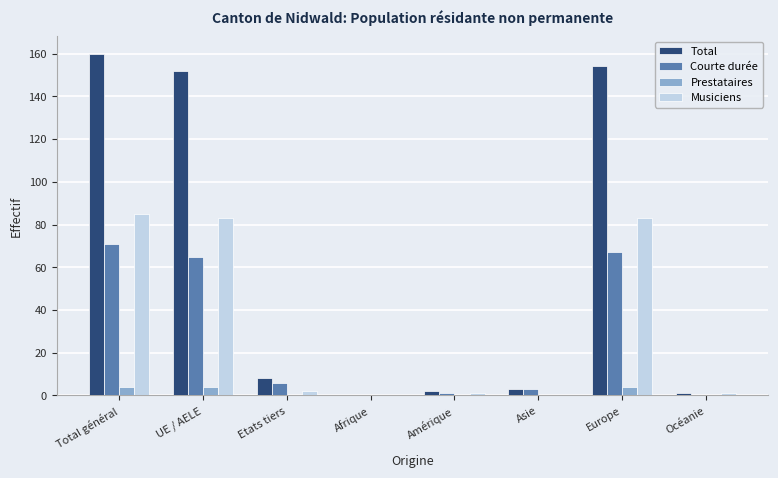

What is the sum of the Courte durée values at UE / AELE and Europe?

132